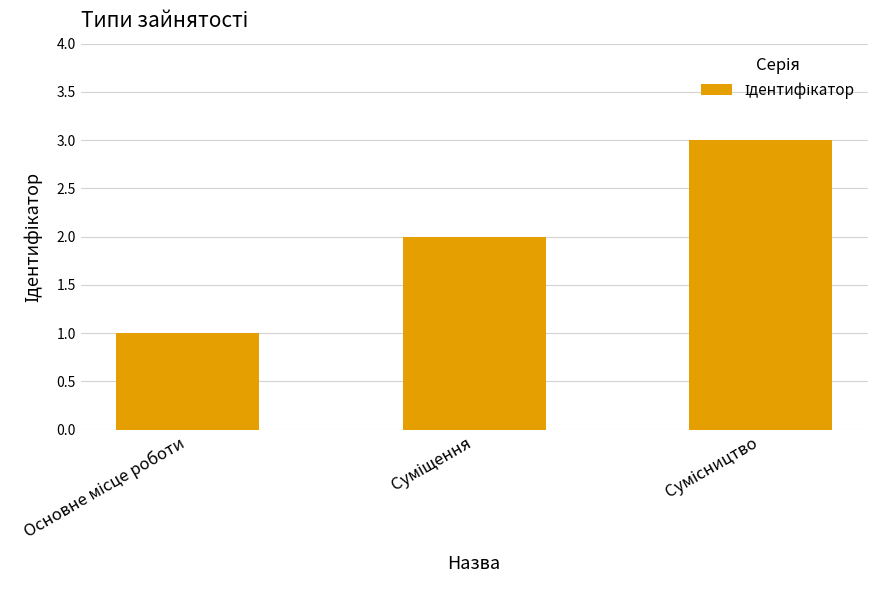

How many bars are there in total?

3